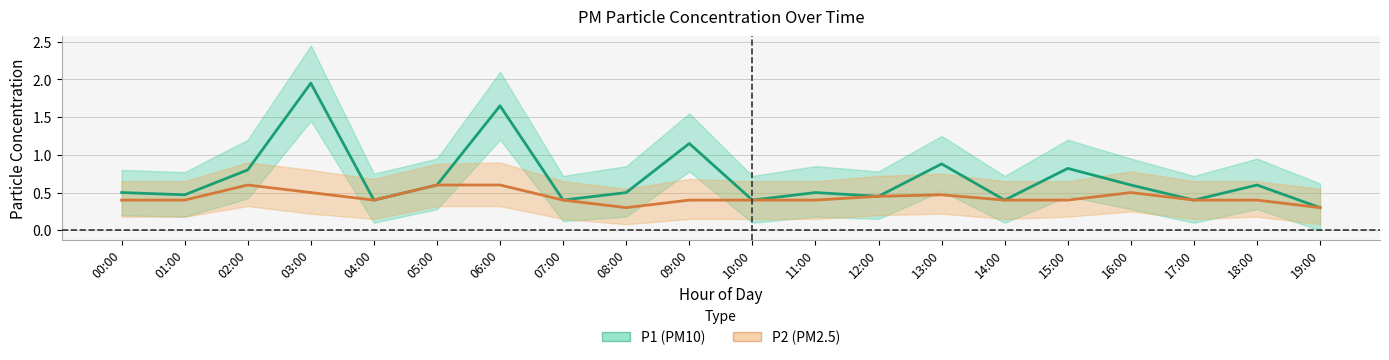

List the labels in order of P1 (PM10) value, largest first.

03:00, 06:00, 09:00, 13:00, 15:00, 02:00, 05:00, 16:00, 18:00, 00:00, 08:00, 11:00, 01:00, 12:00, 04:00, 07:00, 10:00, 14:00, 17:00, 19:00